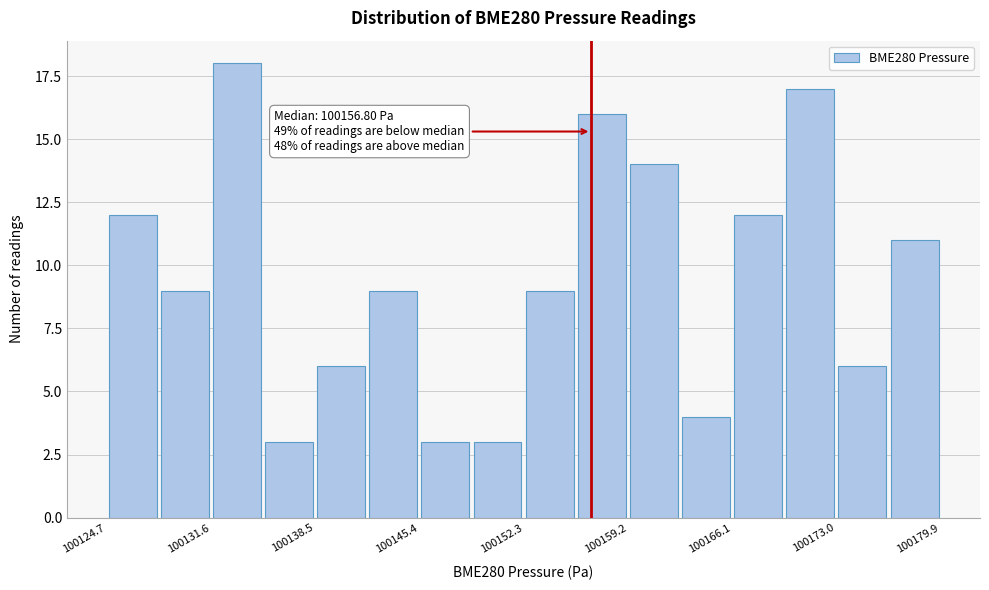

Around what value on the x-axis is the tallest bar? Give the approximate position of its centre, as read against the axis.

100133